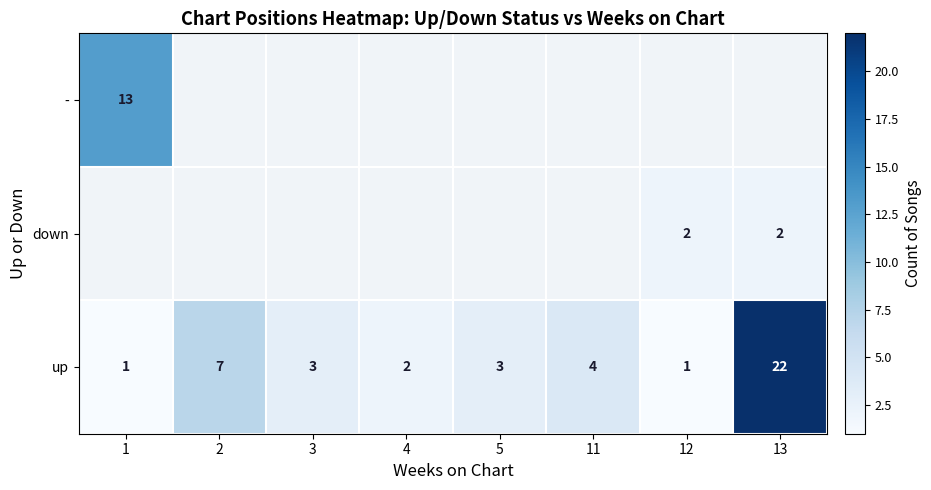

The down series shows 1 at 13. True or false?

False